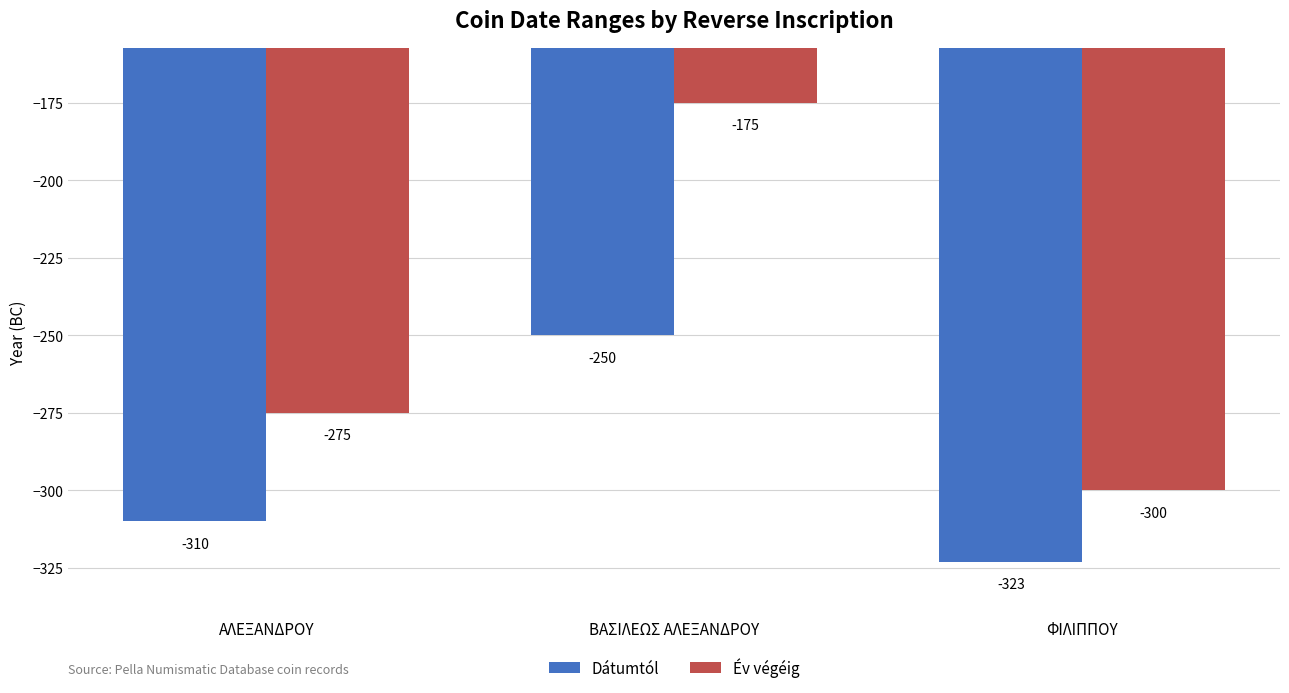

How many data points in Év végéig are above -275?

1